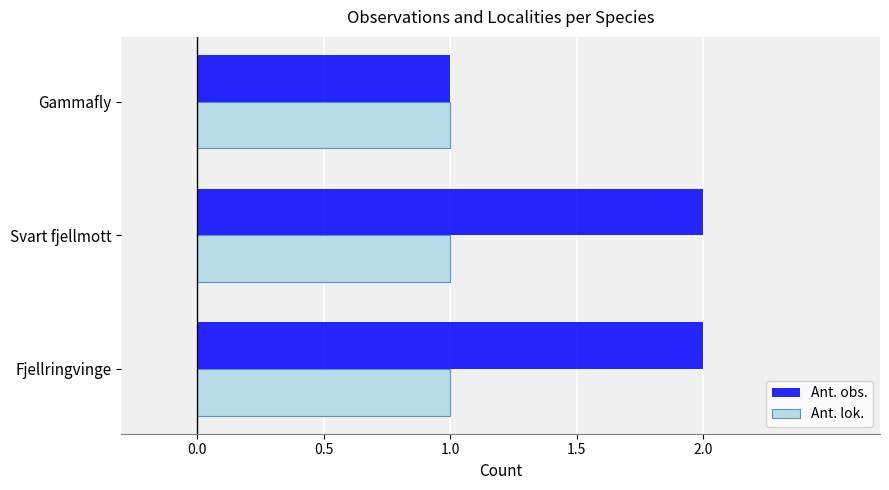

Which series has the largest total across all categories?

Ant. obs.